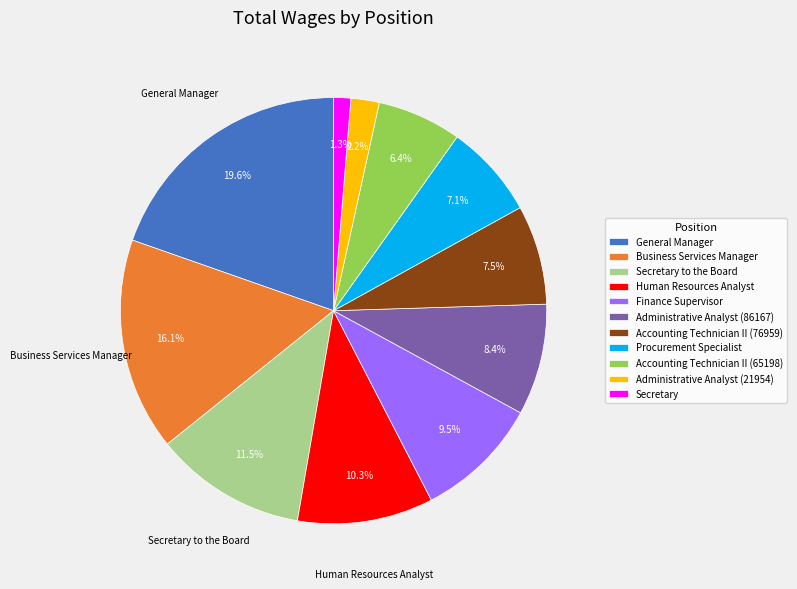

To the nearest percent, what is the combined percentage of Accounting Technician II (76959) and Business Services Manager?

24%